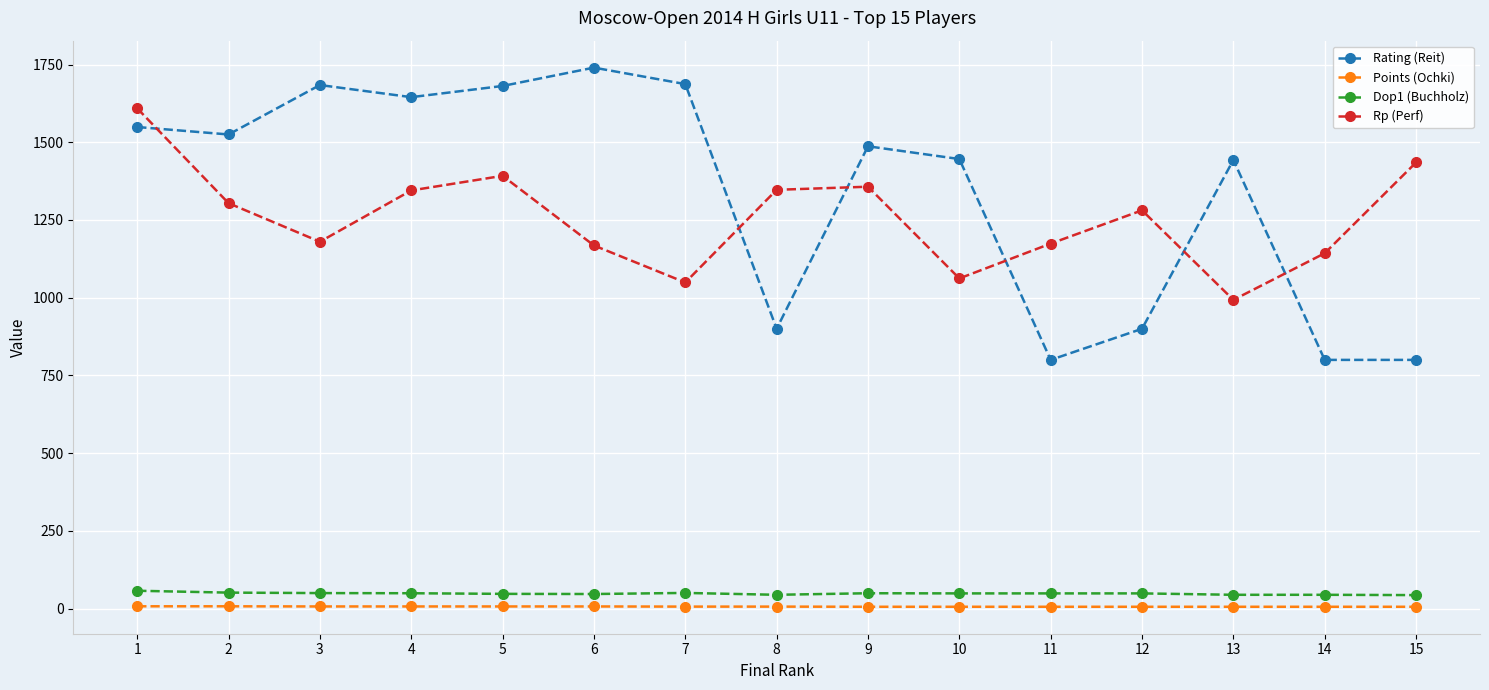

True or false: Dop1 (Buchholz) has more than 0 points higher than both neighbors.

True